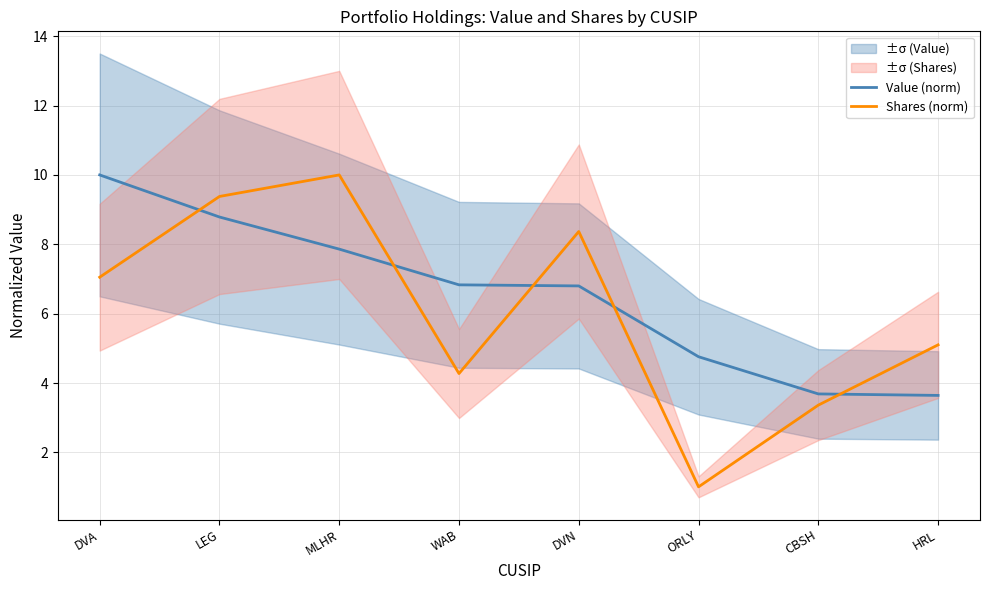

What is the sum of the Value (norm) values at HRL and DVN?

10.4